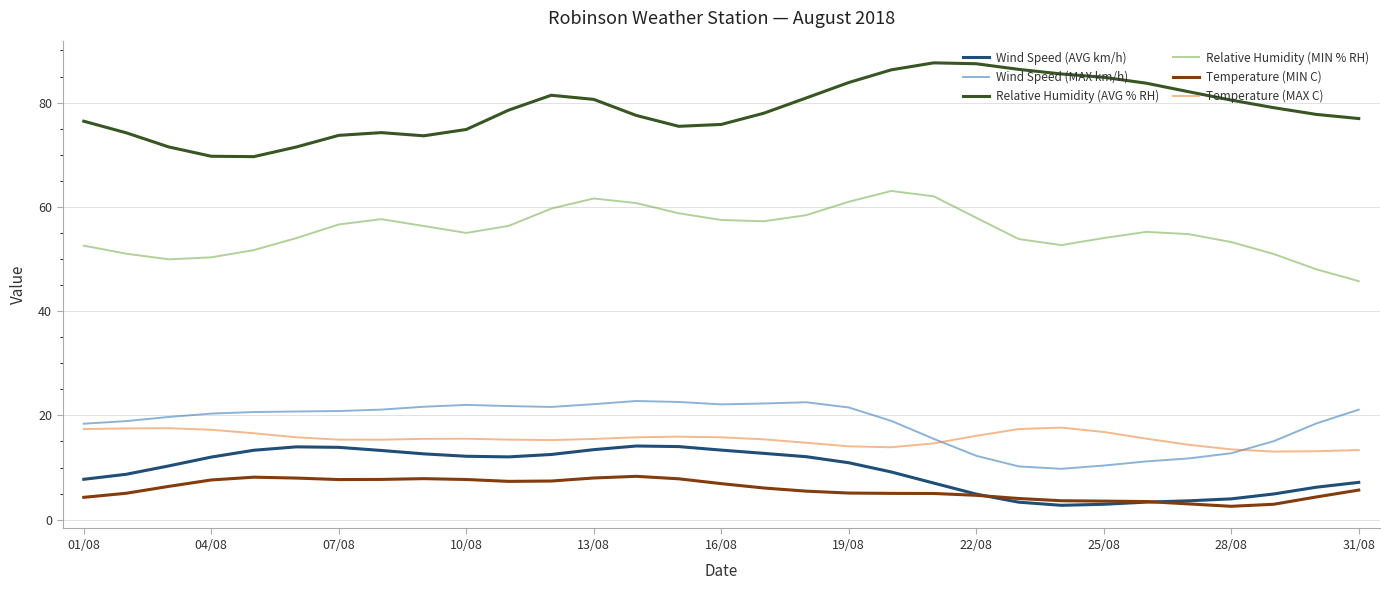

What is the minimum value shown in the chart?

2.6